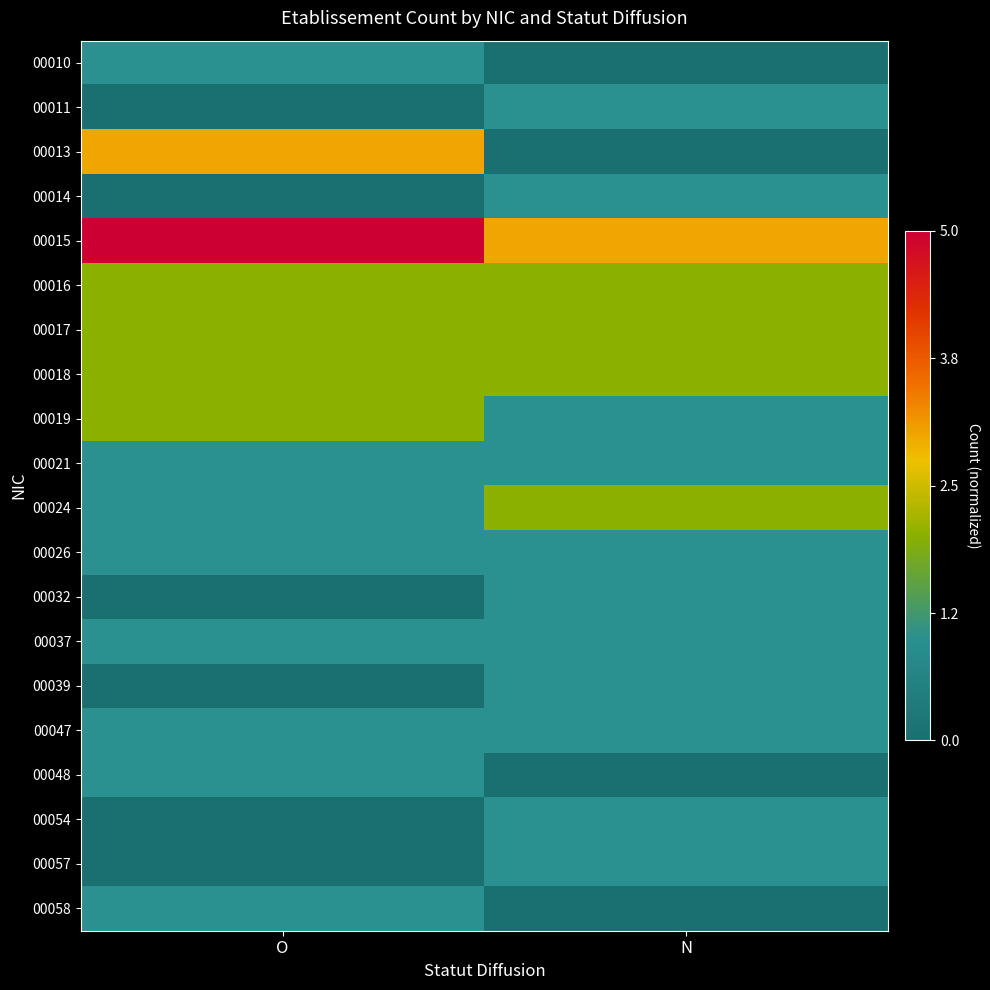

Which series has the largest total across all categories?

00015